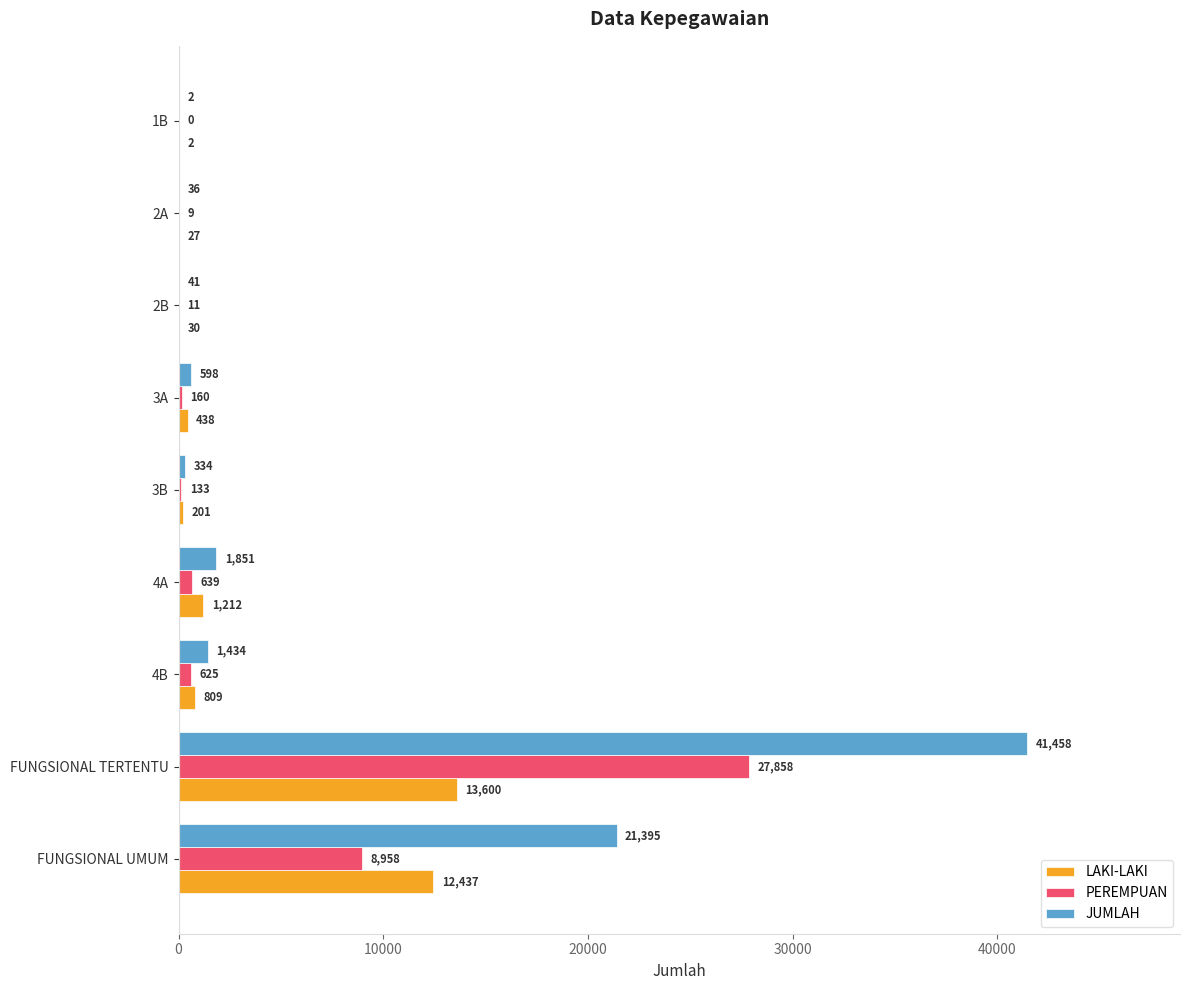

Is it true that JUMLAH equals 1434 at 4B?

True